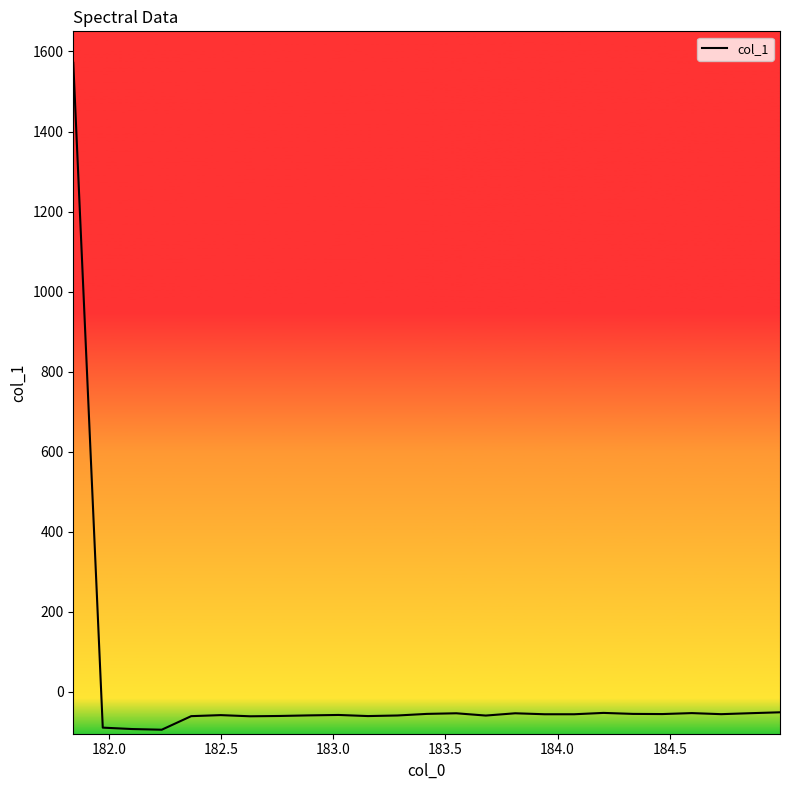

What is the difference between the maximum and minimum values?

1667.2